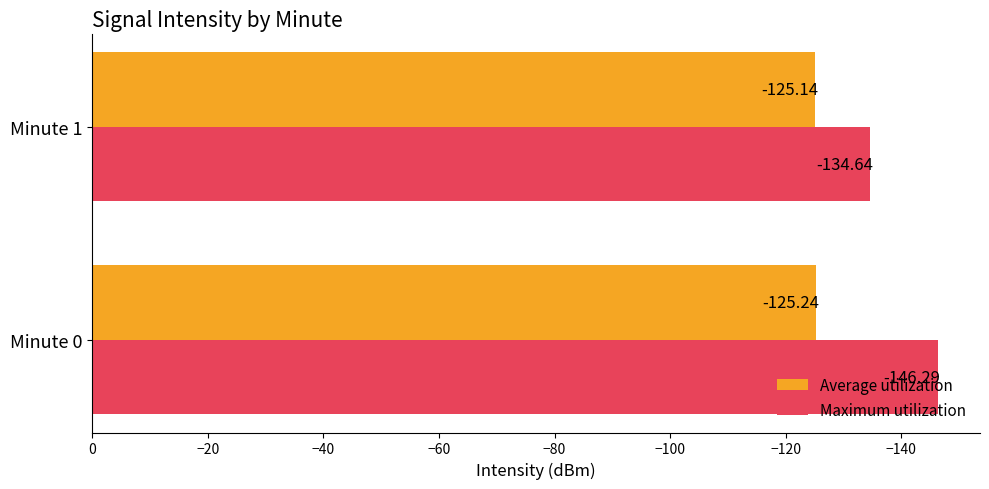

At how many categories does at least one series exceed -138?

2